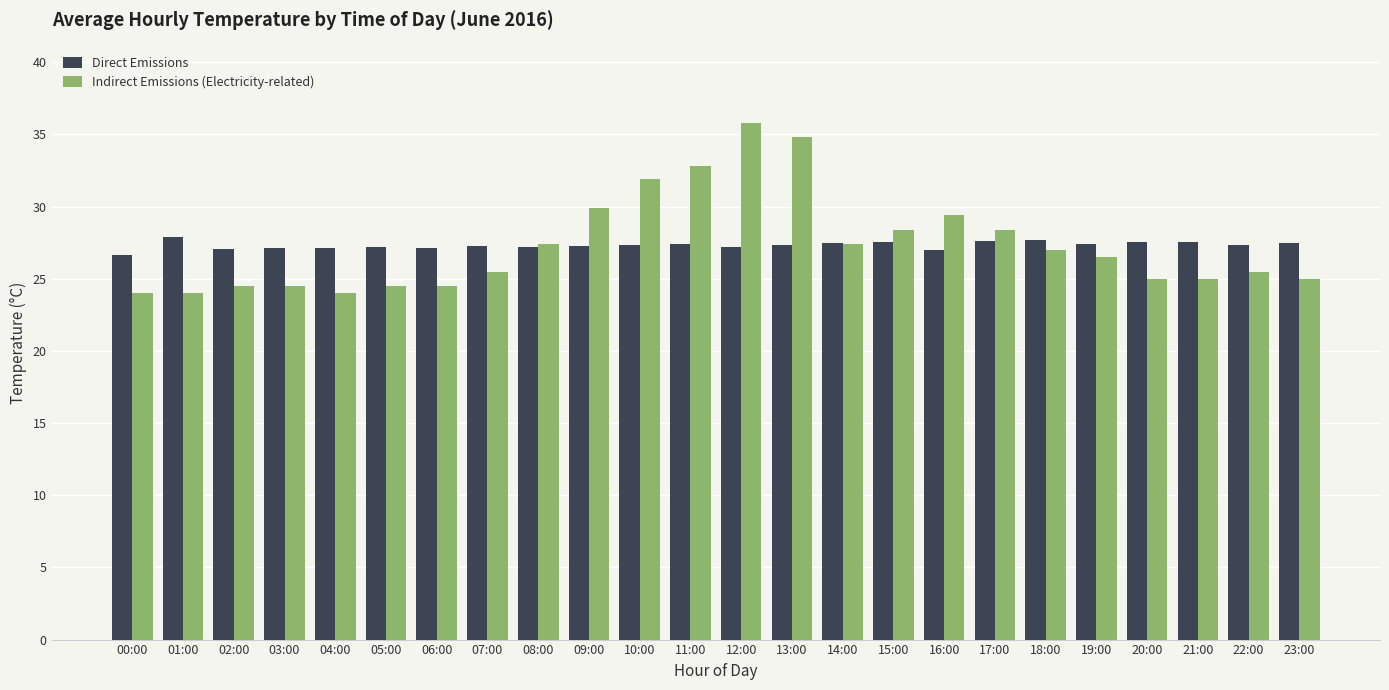

What is the total value across all series at 23:00?

52.5